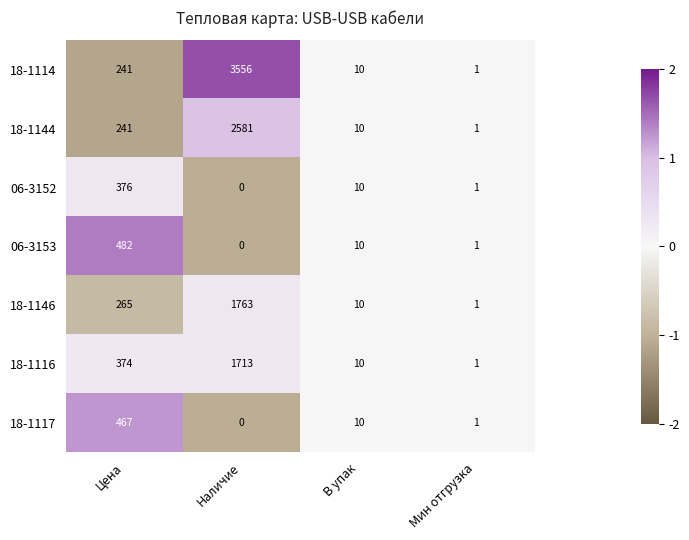

What is the minimum value shown in the chart?

0